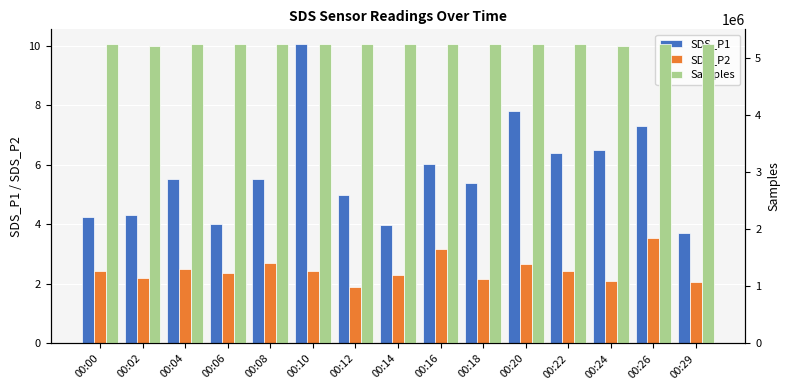

At which label does SDS_P1 first exceed 5?

00:04